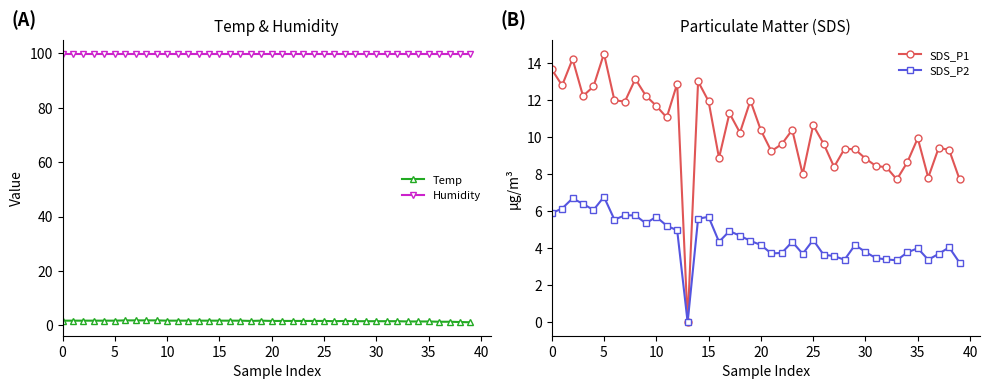

Which series changed the most between 28 and 38?

SDS_P2